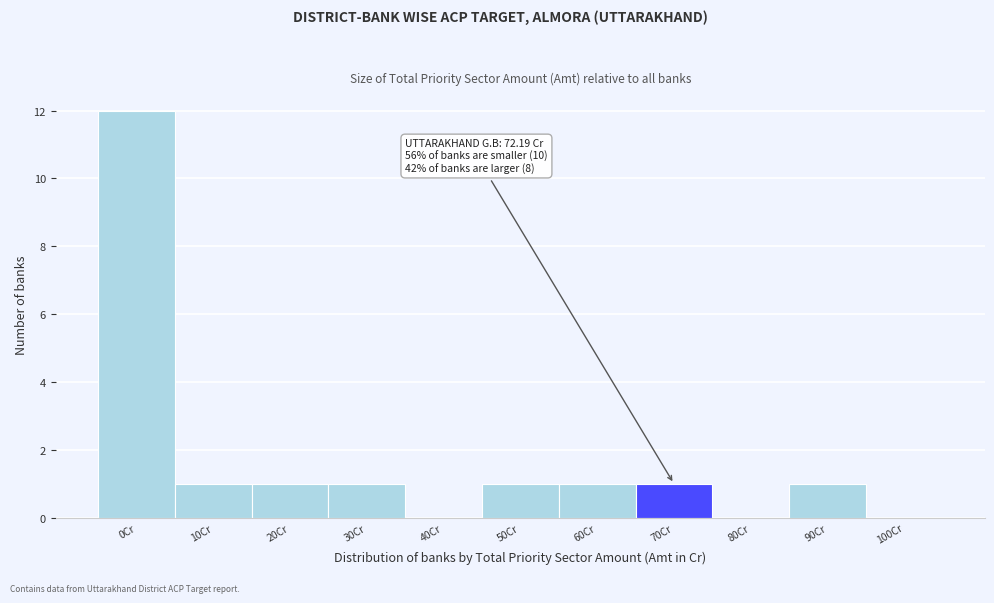

Reading right to left, list all the values displayed in this chart.

100Cr=0	90Cr=1	80Cr=0	70Cr=1	60Cr=1	50Cr=1	40Cr=0	30Cr=1	20Cr=1	10Cr=1	0Cr=12